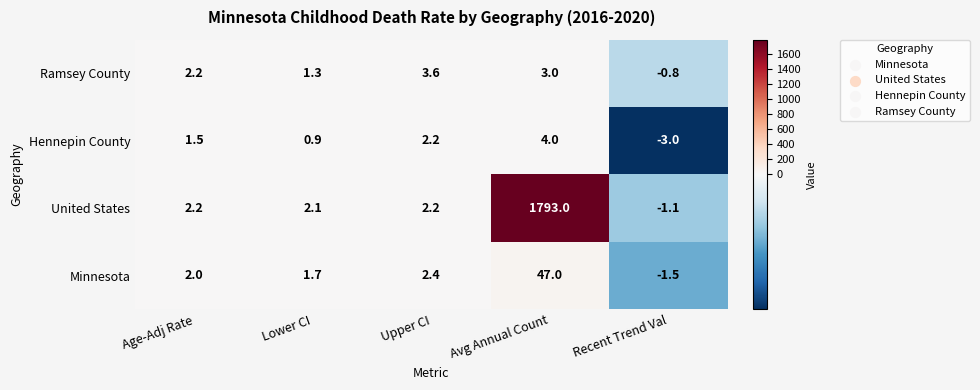

How many data points in Hennepin County are above 1?

3